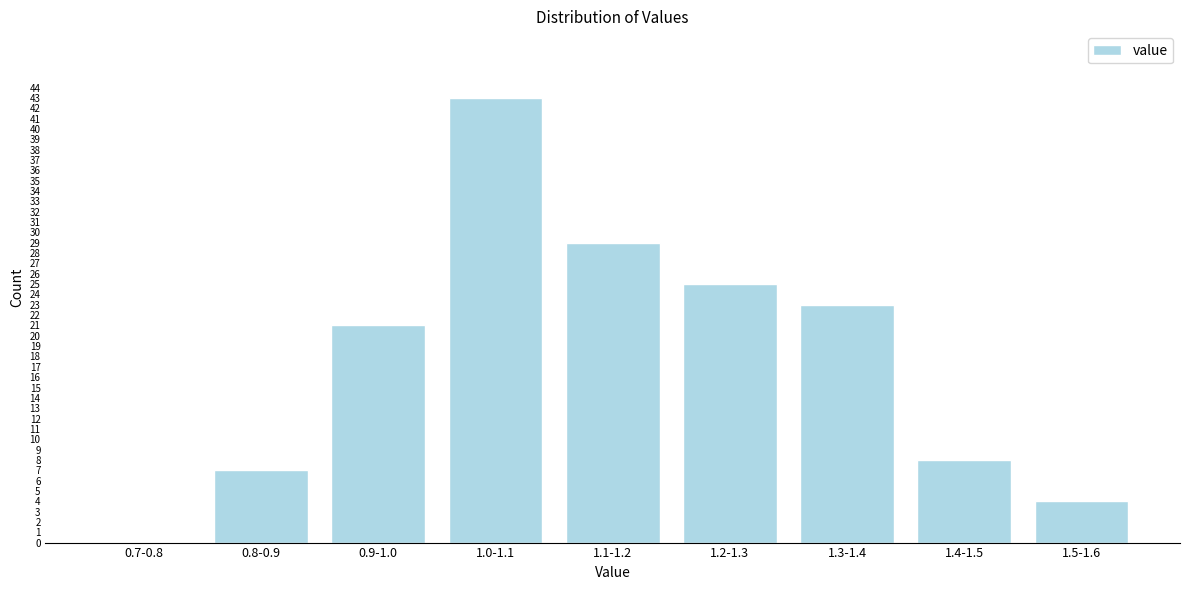

Reading left to right, extract all data points from this chart.

0.7-0.8=0	0.8-0.9=7	0.9-1.0=21	1.0-1.1=43	1.1-1.2=29	1.2-1.3=25	1.3-1.4=23	1.4-1.5=8	1.5-1.6=4